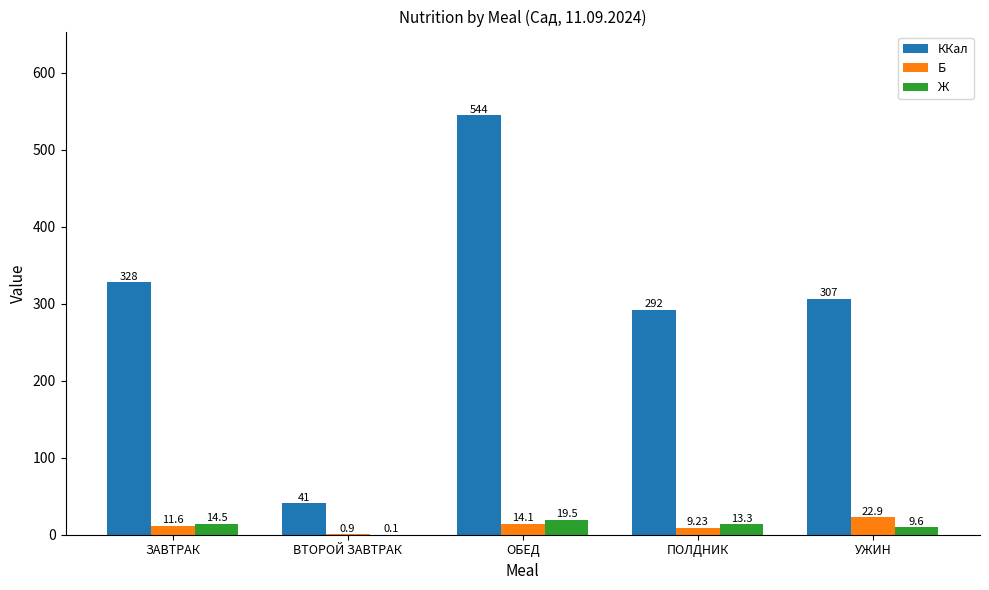

The value of ККал at ПОЛДНИК is 104.7. True or false?

False